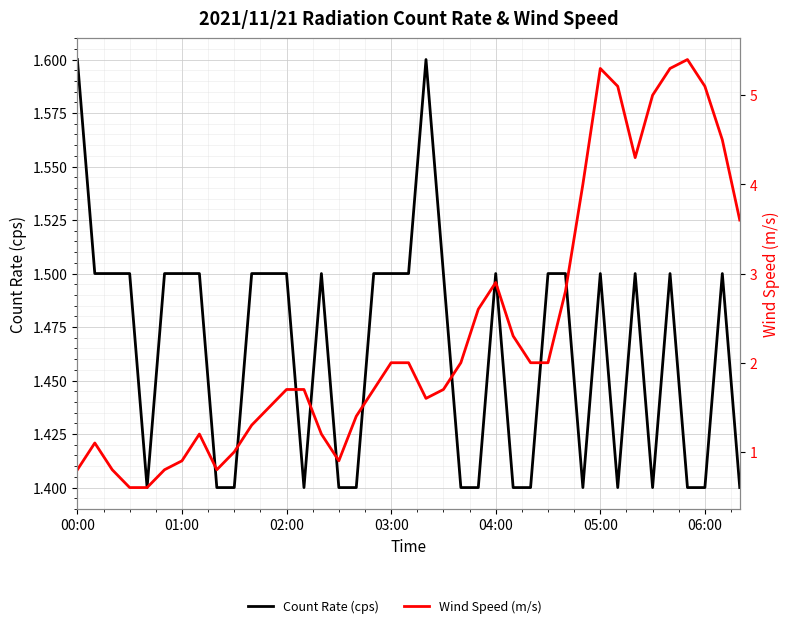

Reading left to right, what are all the values shown in this chart?

Count Rate (cps): 1.6	1.5	1.5	1.5	1.4	1.5	1.5	1.5	1.4	1.4	1.5	1.5	1.5	1.4	1.5	1.4	1.4	1.5	1.5	1.5	1.6	1.5	1.4	1.4	1.5	1.4	1.4	1.5	1.5	1.4	1.5	1.4	1.5	1.4	1.5	1.4	1.4	1.5	1.4
Wind Speed (m/s): 0.8	1.1	0.8	0.6	0.6	0.8	0.9	1.2	0.8	1.0	1.3	1.5	1.7	1.7	1.2	0.9	1.4	1.7	2.0	2.0	1.6	1.7	2.0	2.6	2.9	2.3	2.0	2.0	2.8	4.0	5.3	5.1	4.3	5.0	5.3	5.4	5.1	4.5	3.6